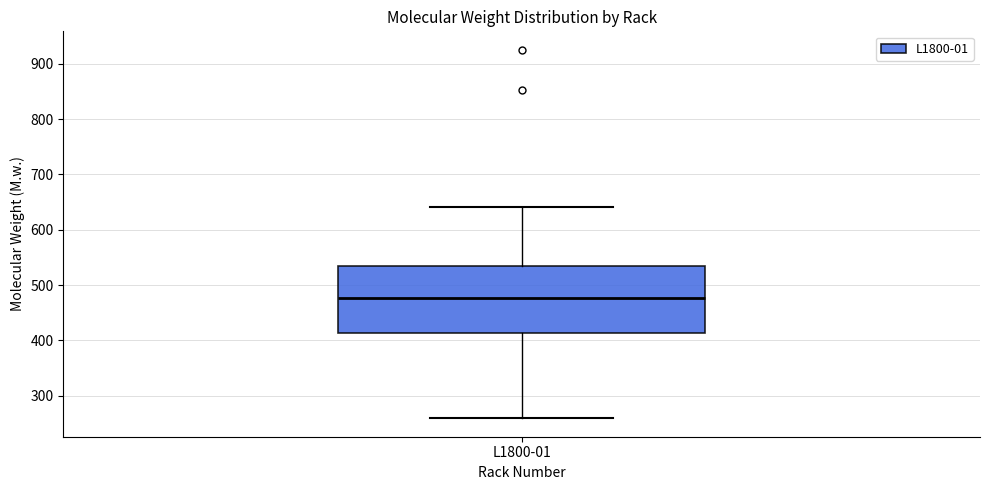

Where is the upper edge of the box for L1800-01 on the y-axis? The values are not printed on the chart, so give them approximately, as read against the axis.

530